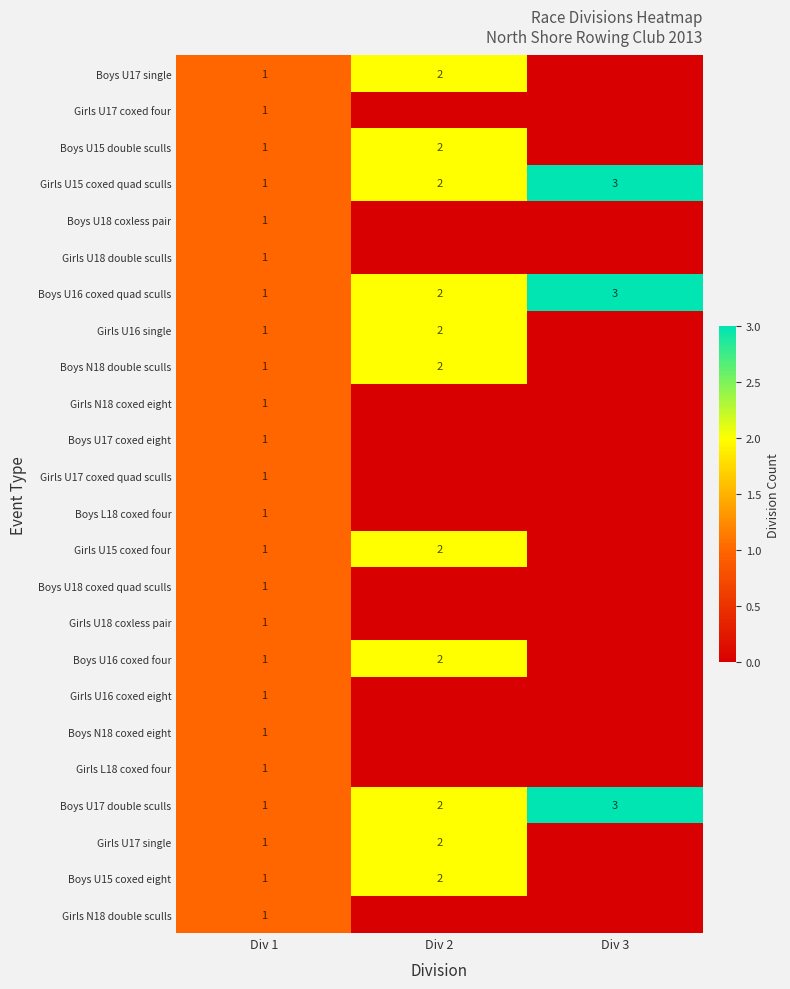

Which has a higher value, Div 1 or Div 2?

Div 2